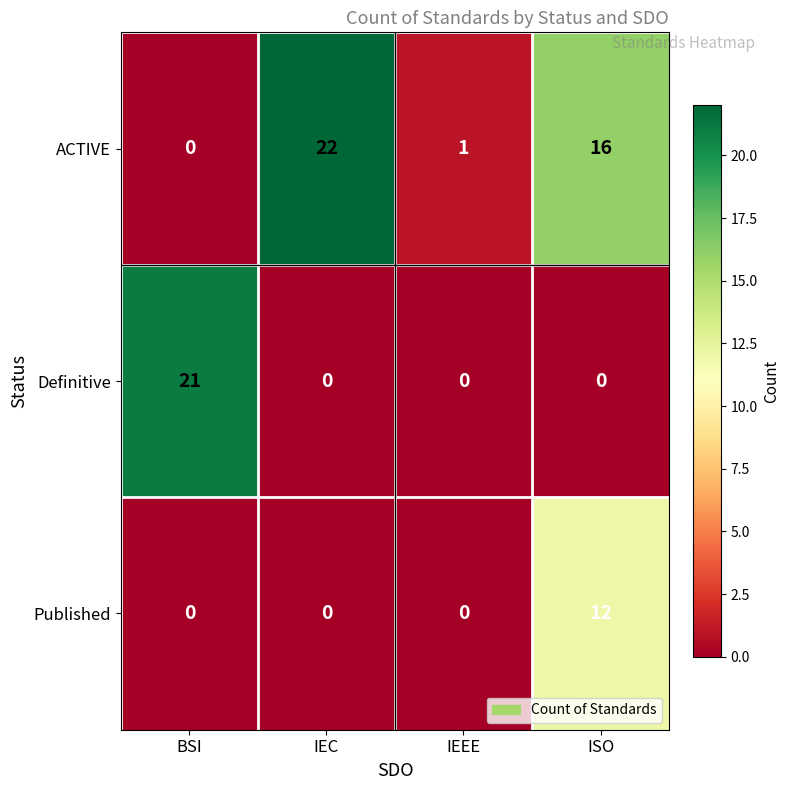

Which series has the largest total across all categories?

ACTIVE